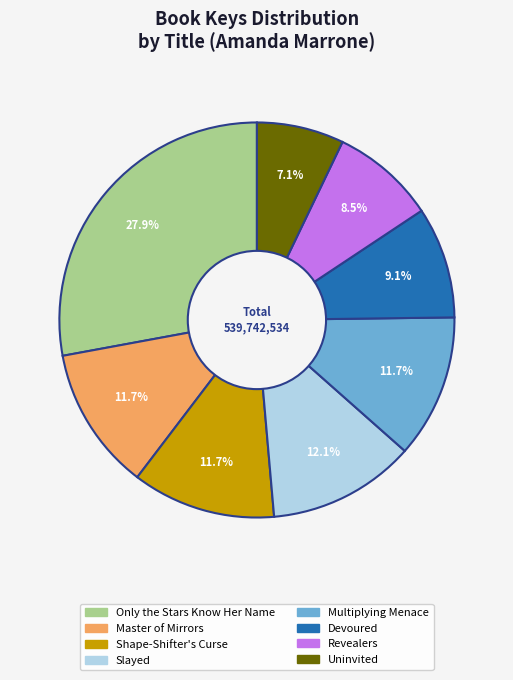

Is Devoured the majority of the pie?

No